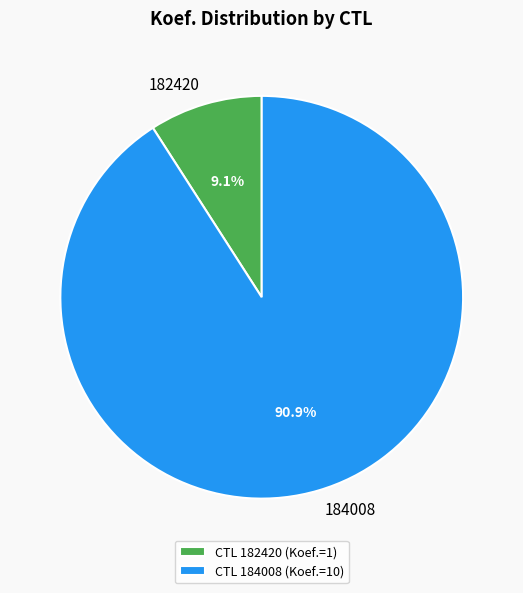

Which slice represents more than half of the pie?

184008